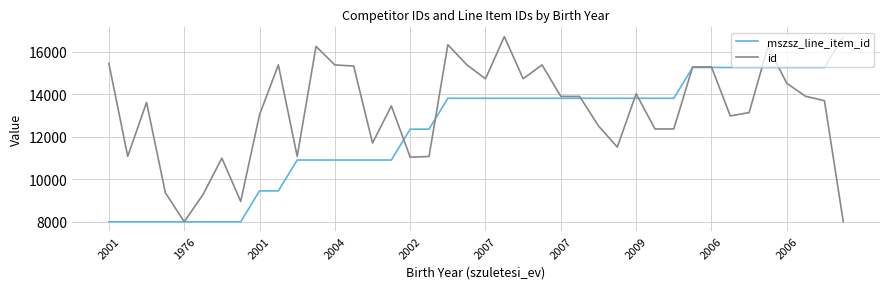

True or false: id has more than 1 points higher than both neighbors.

True